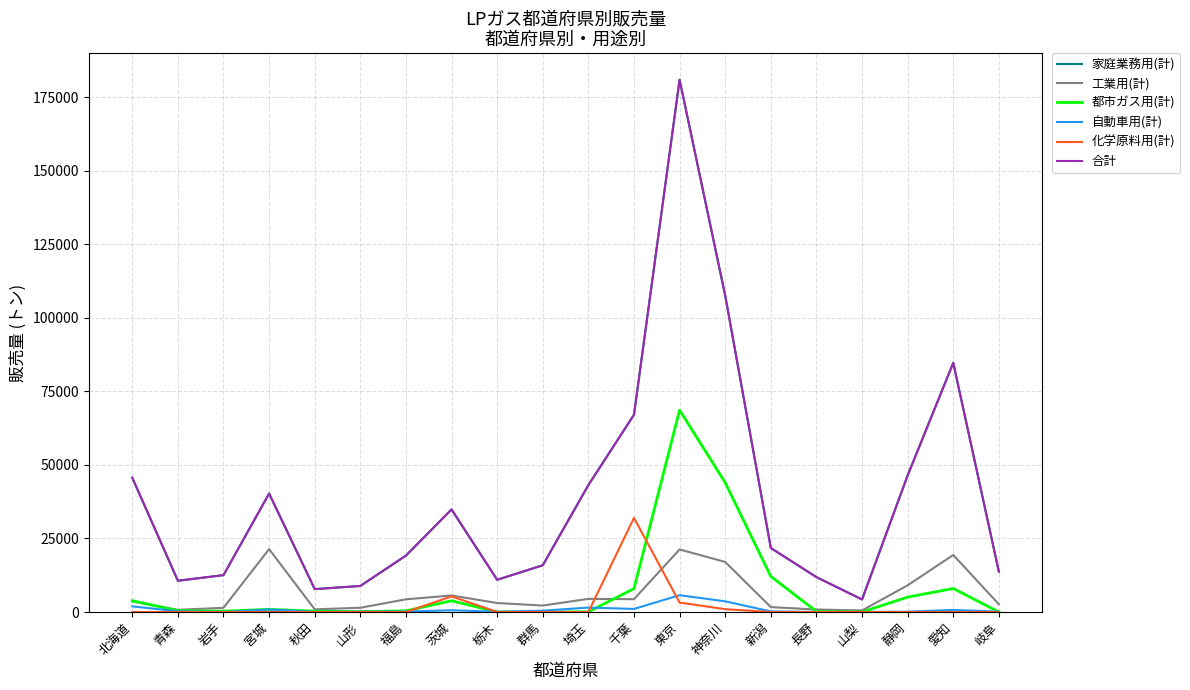

Is this an area chart (filled region under the line)?

No